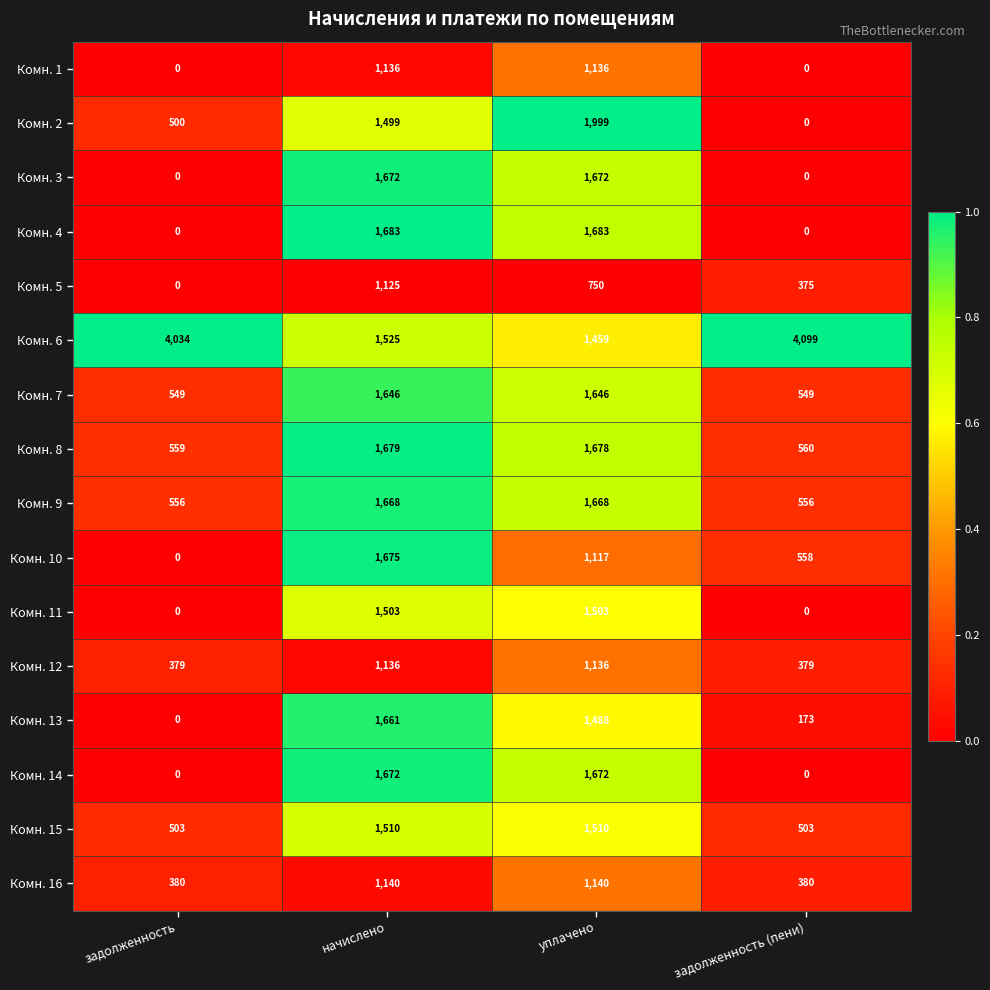

Which series has the widest spread of values?

Комн. 6